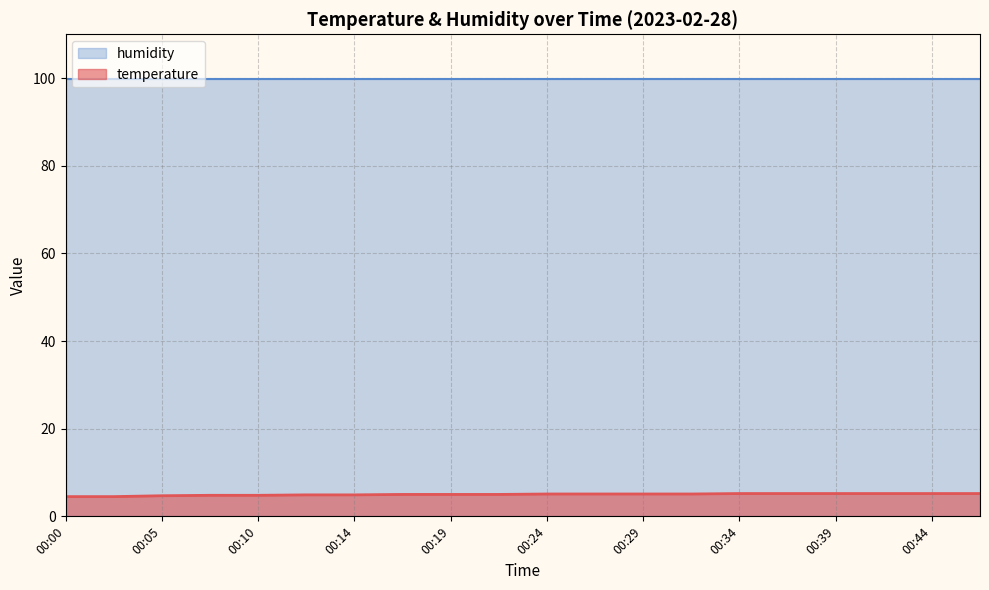

The chart shows a value of 5.0 at 00:19. True or false?

True